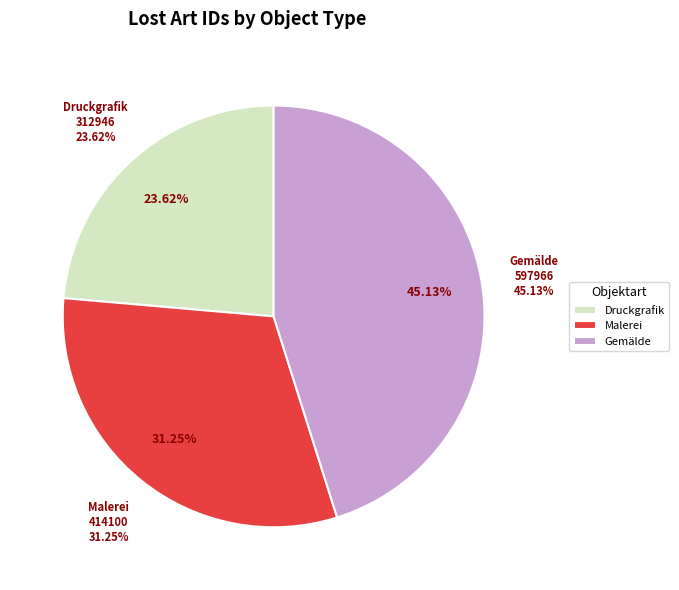

What is the total percentage of Boucher, François (Druckgrafik) and Boucher, François (Malerei)?

54.9%